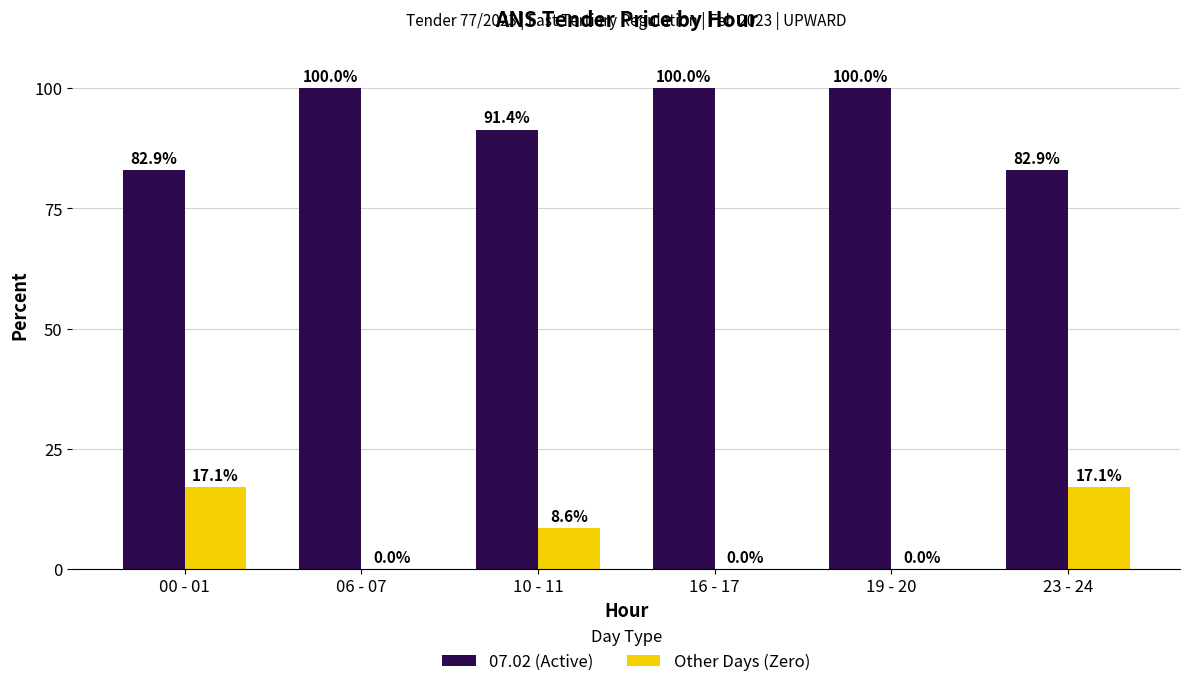

Are the bars horizontal?

No